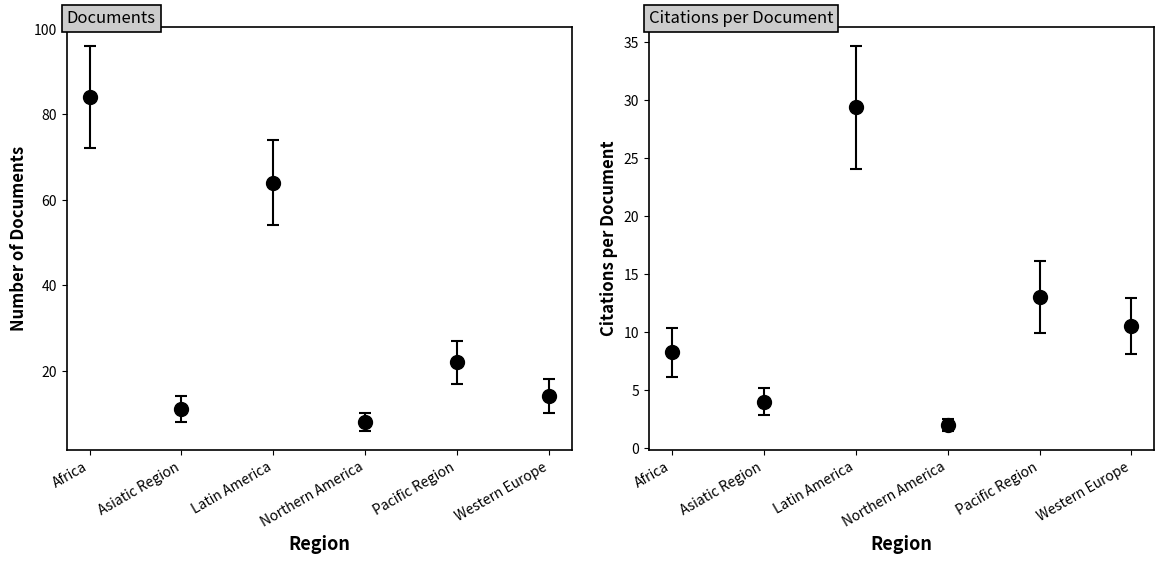

Between Pacific Region and Africa, which is larger?

Pacific Region